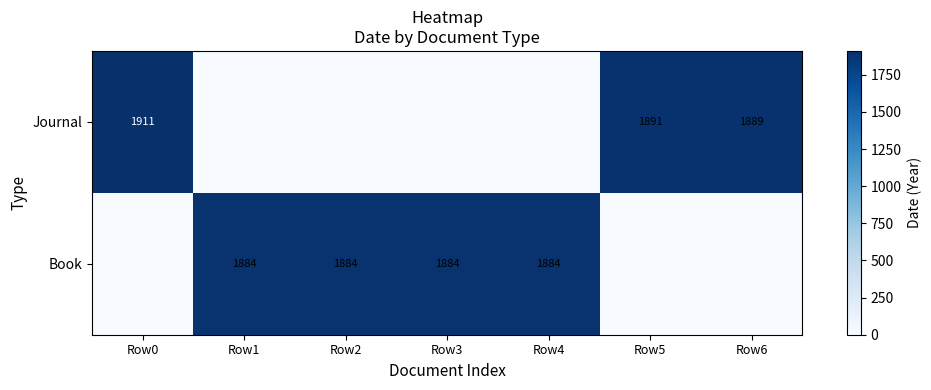

The Journal series shows 2569 at Row5. True or false?

False